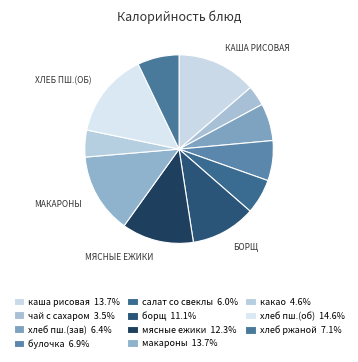

Count the number of slices in the pie.

11